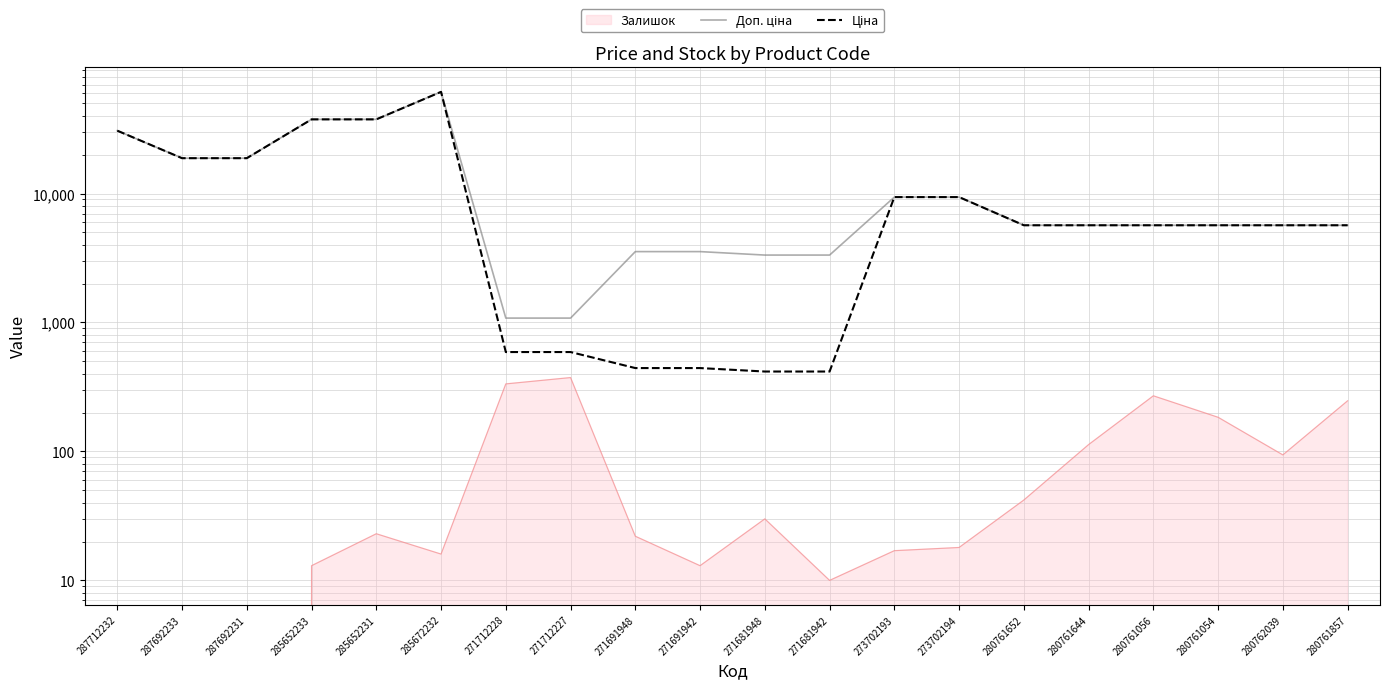

What is the sum of all Доп. ціна values?

273661.3